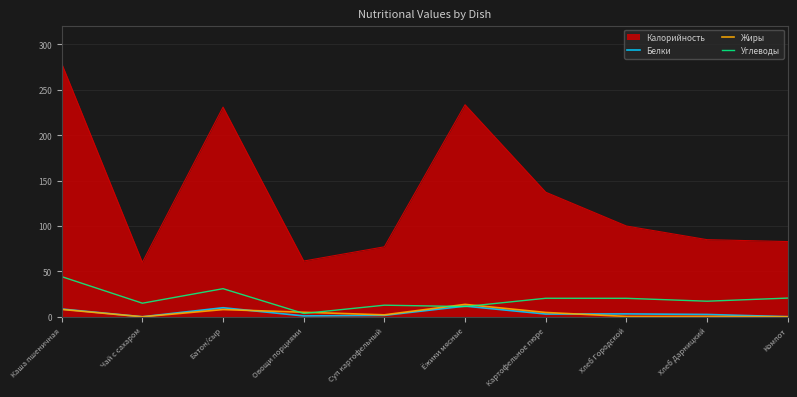

True or false: Калорийность and Углеводы cross at least once.

False